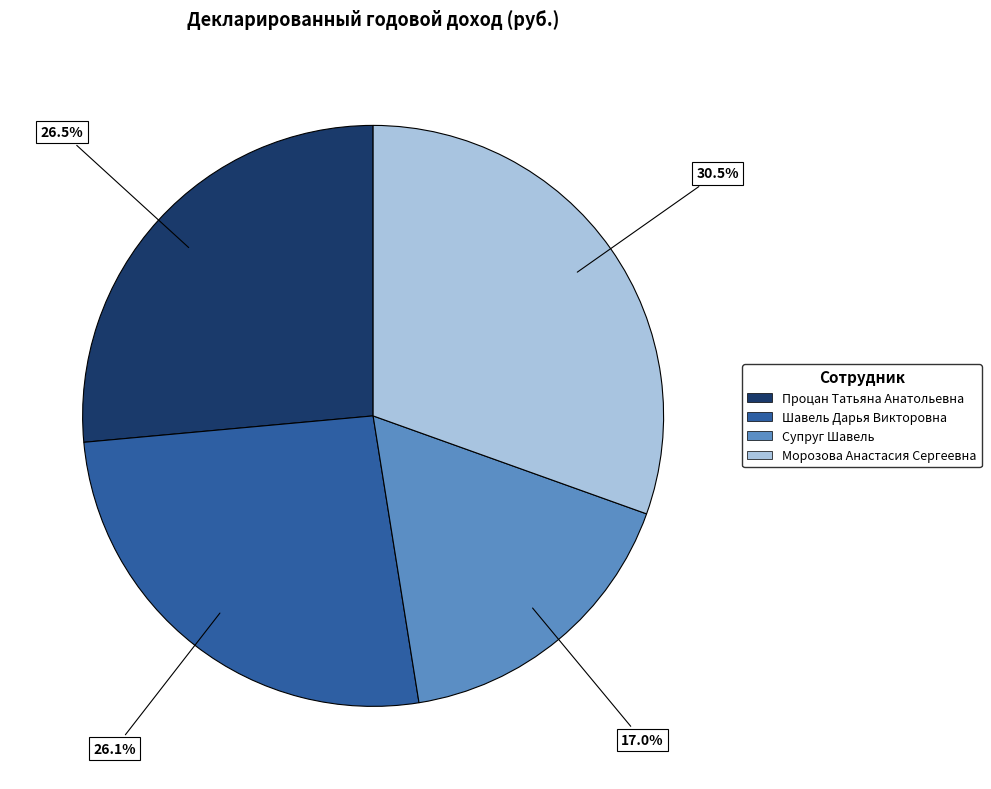

What is the largest slice in the pie chart?

Морозова Анастасия Сергеевна